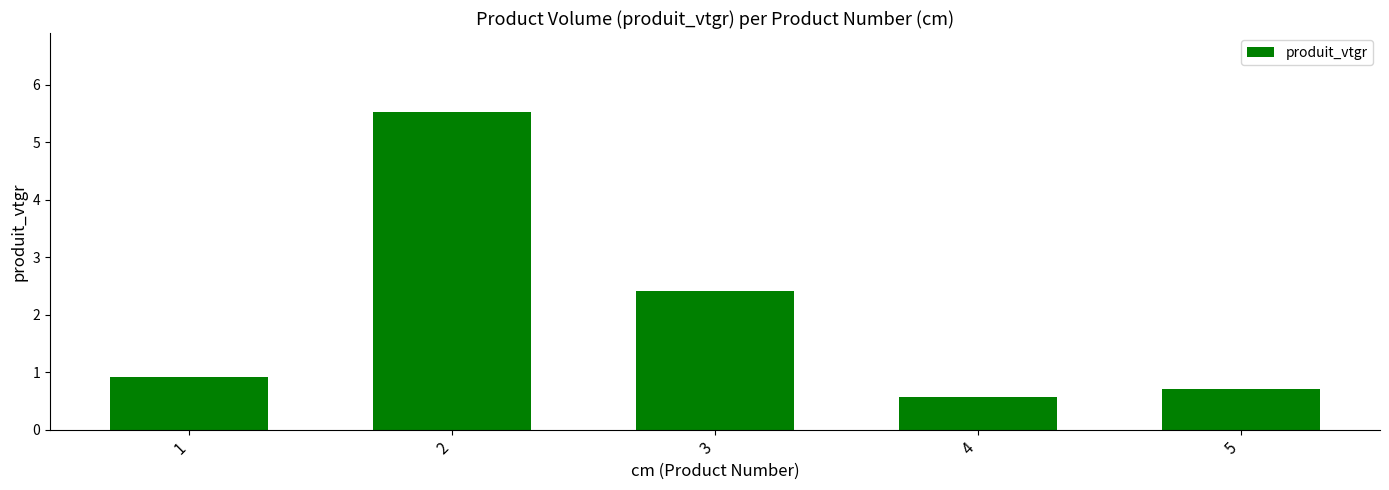

True or false: the data shows 0.9 at 1.

True